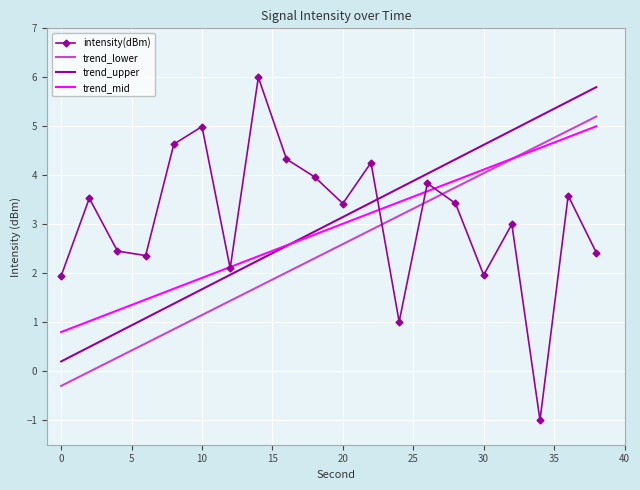

Which series has the largest range (max minus min)?

intensity(dBm)